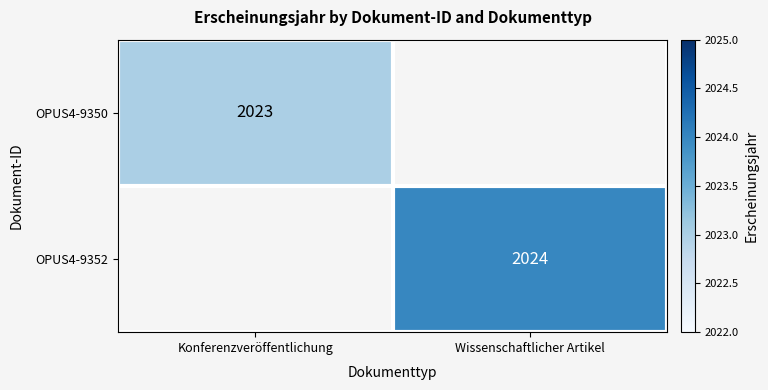

True or false: OPUS4-9352 has a value of 3409 at Wissenschaftlicher Artikel.

False